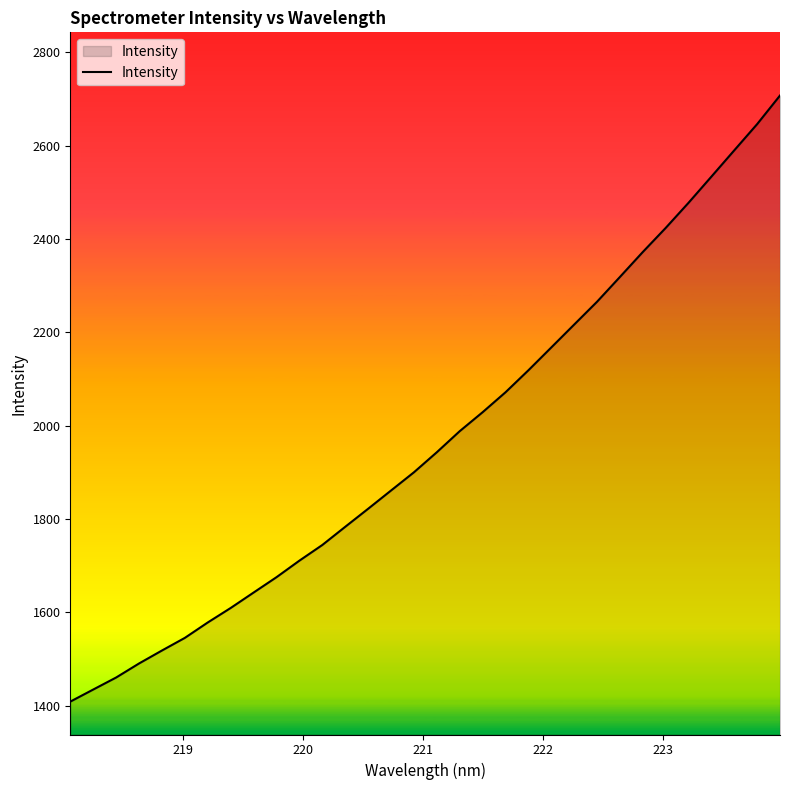

Does the chart display data point markers on the line(s)?

No